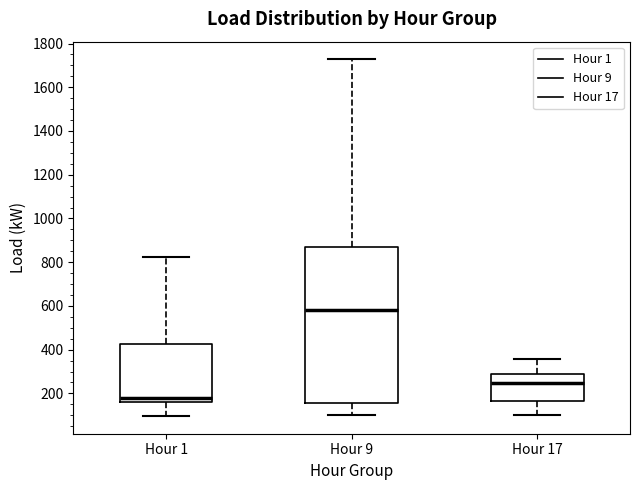

Which box's median line is the highest?

Hour 9